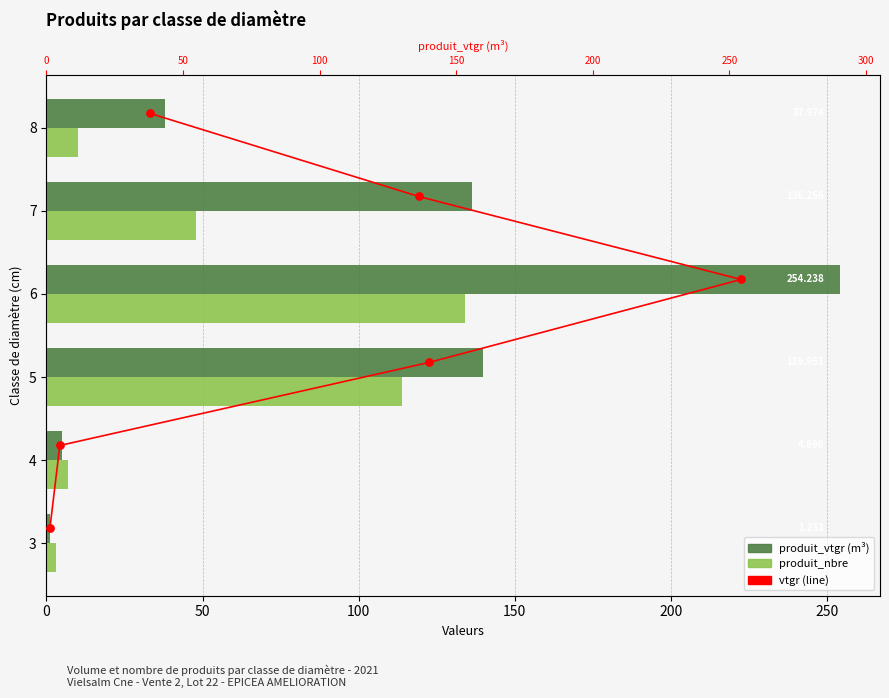

Is the value of produit_vtgr at 4 greater than the value of produit_nbre at 5?

No